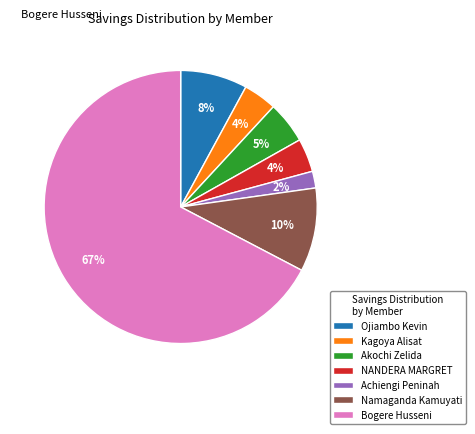

What is the ratio of the value at Akochi Zelida to the value at Ojiambo Kevin?

0.6